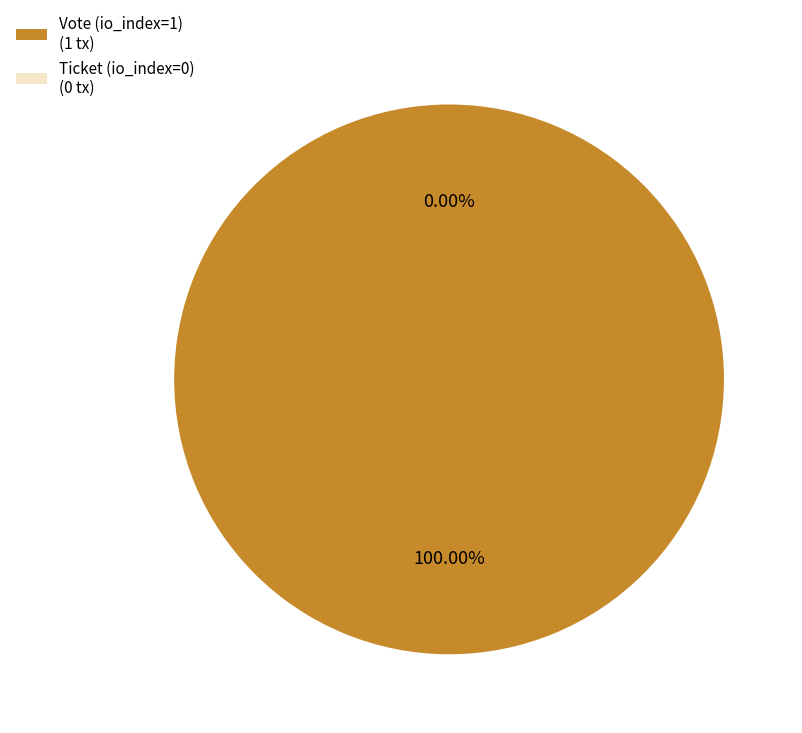

What is the change in value from Vote (io_index=1) to Ticket (io_index=0)?

-1